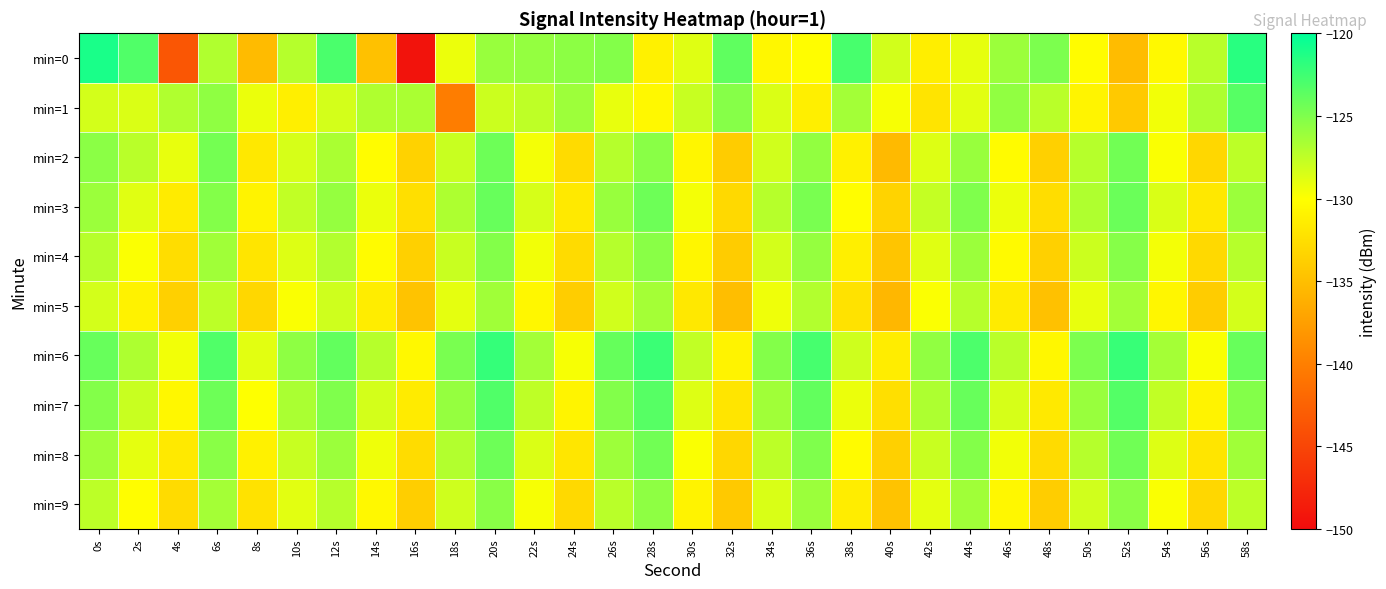

Rank the series at 44s from highest to lowest value.

min=6, min=7, min=3, min=8, min=2, min=4, min=9, min=5, min=1, min=0